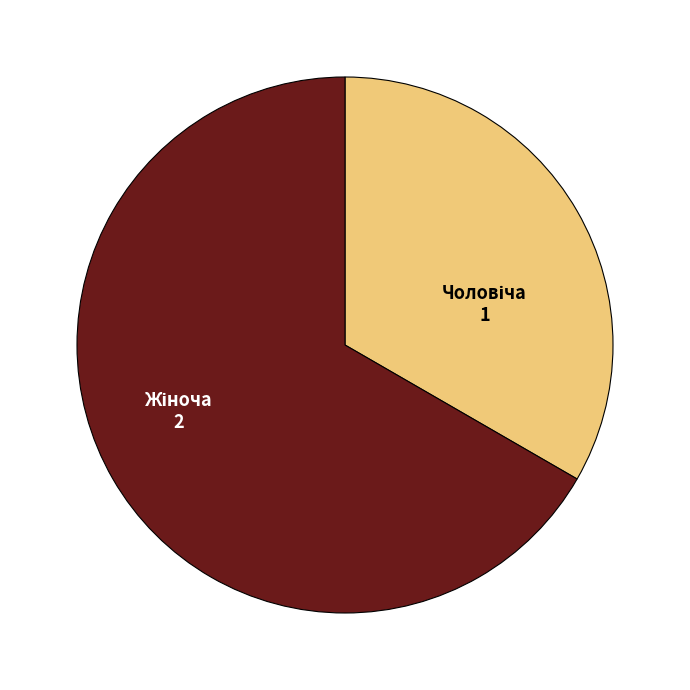

Does any single category account for the majority?

Yes